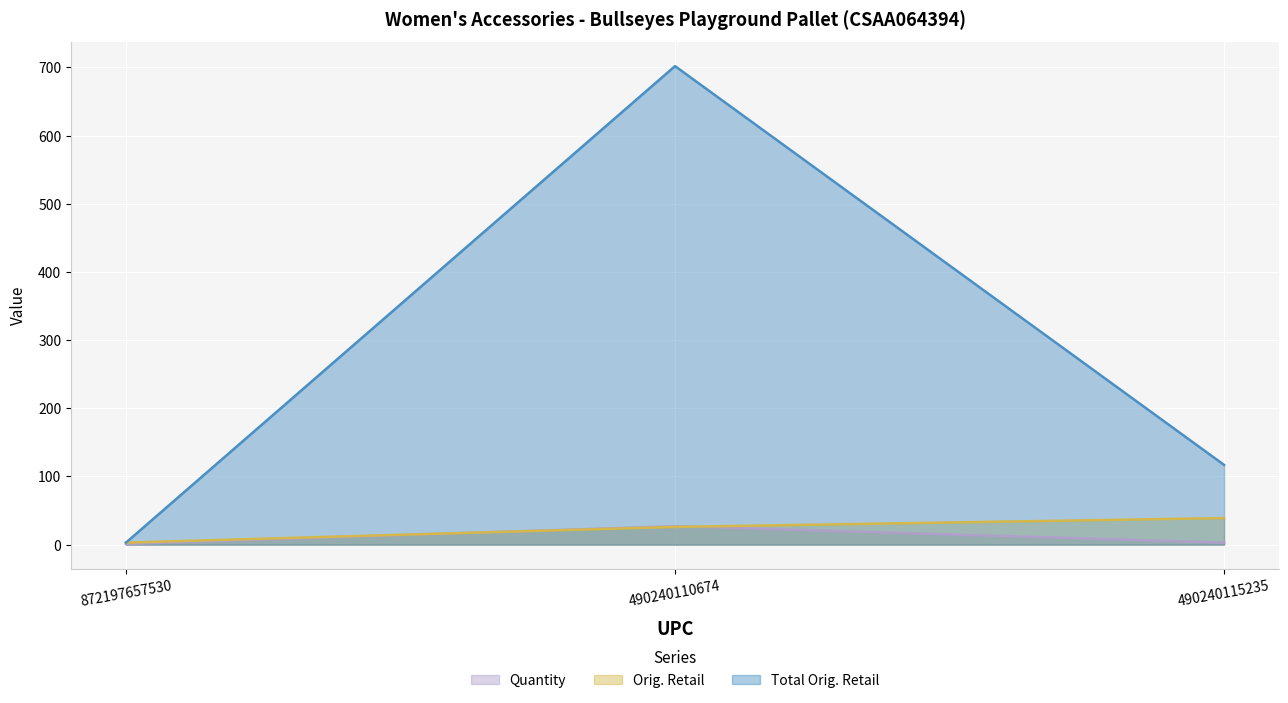

Where does the Total Orig. Retail series first go above 117?

490240110674